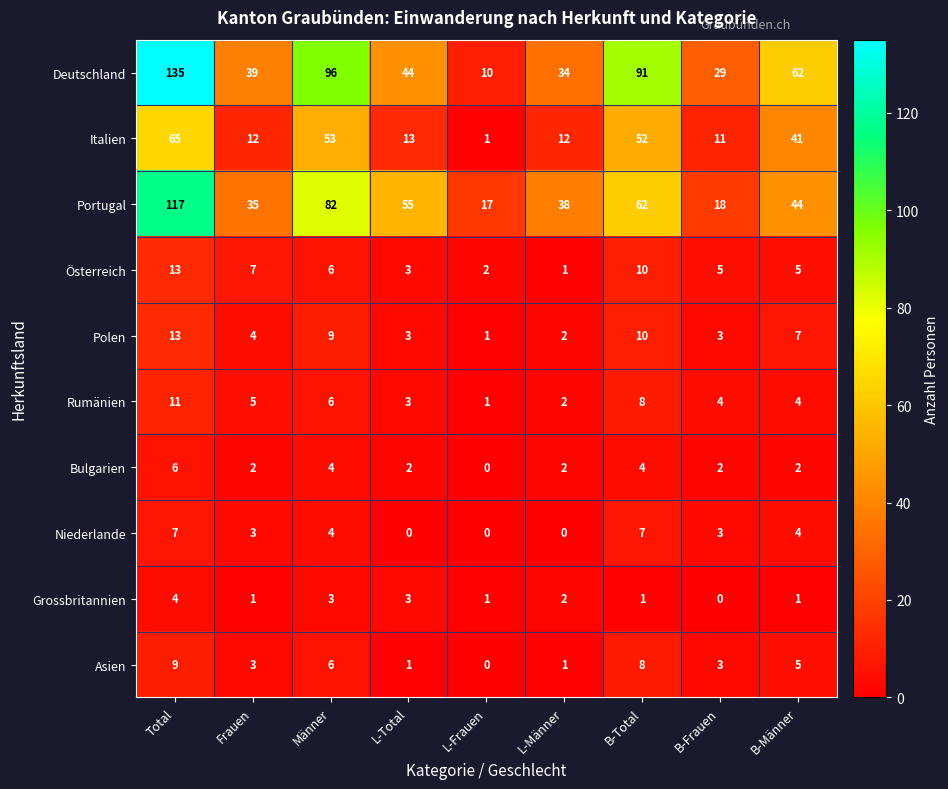

What is the difference between the highest and lowest values at B-Total?

90